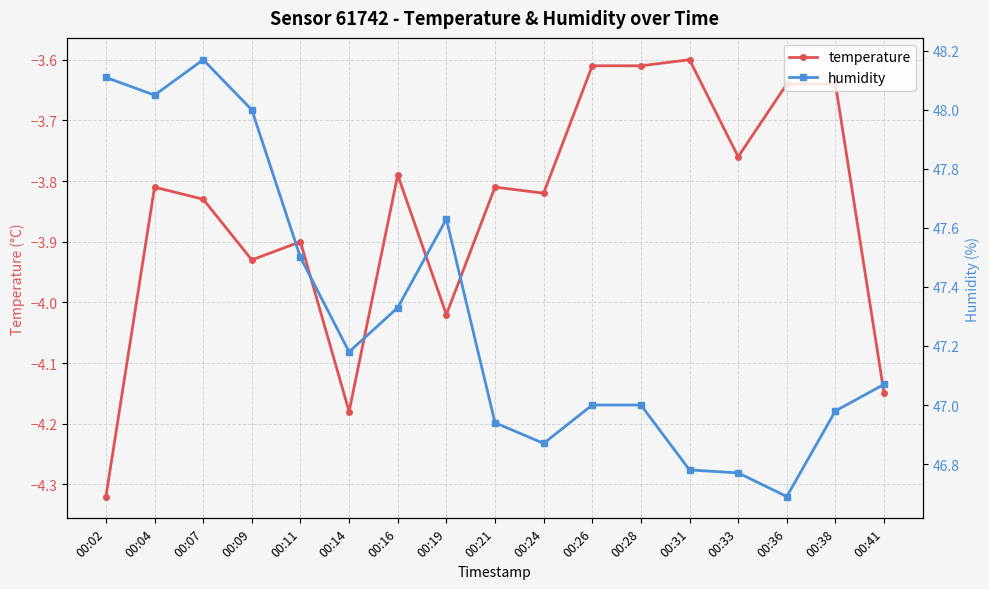

What is the average value of the humidity series?

47.3